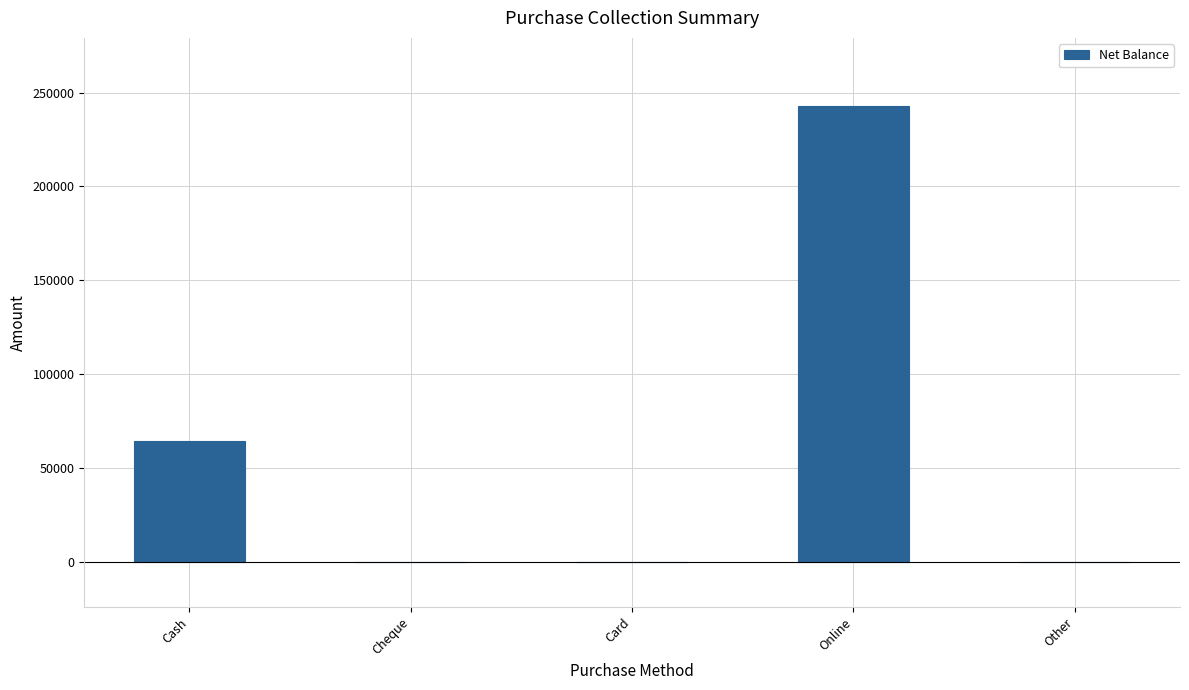

What is the greatest value displayed?

242795